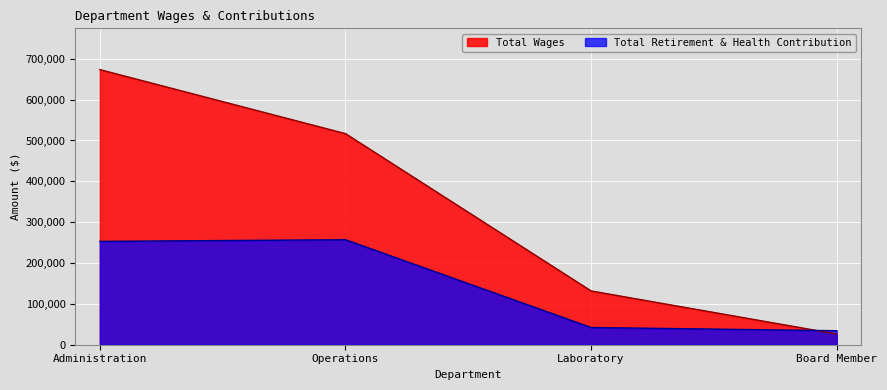

Between which two adjacent categories do Total Wages and Total Retirement & Health Contribution first intersect?

Laboratory and Board Member